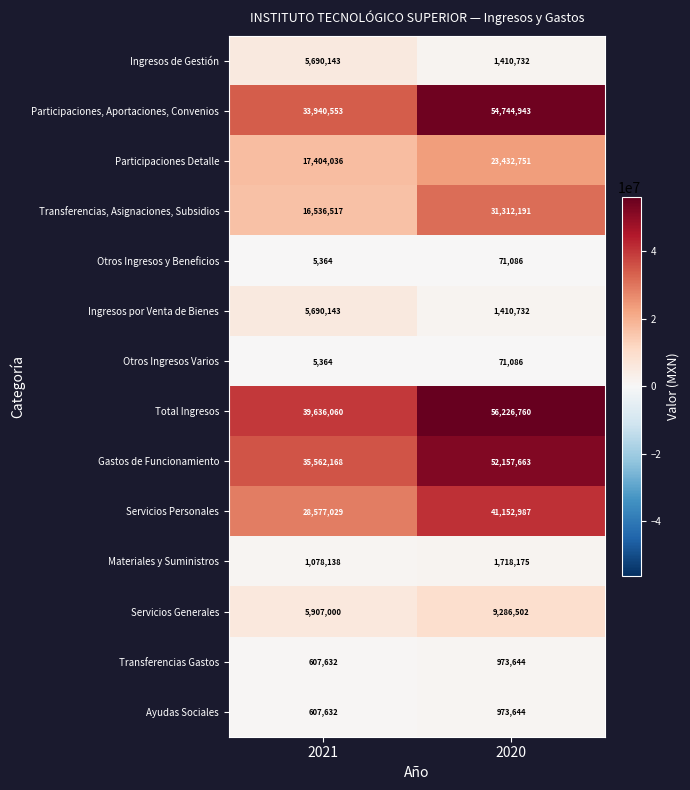

What is the sum of the Otros Ingresos y Beneficios values at 2021 and 2020?

76450